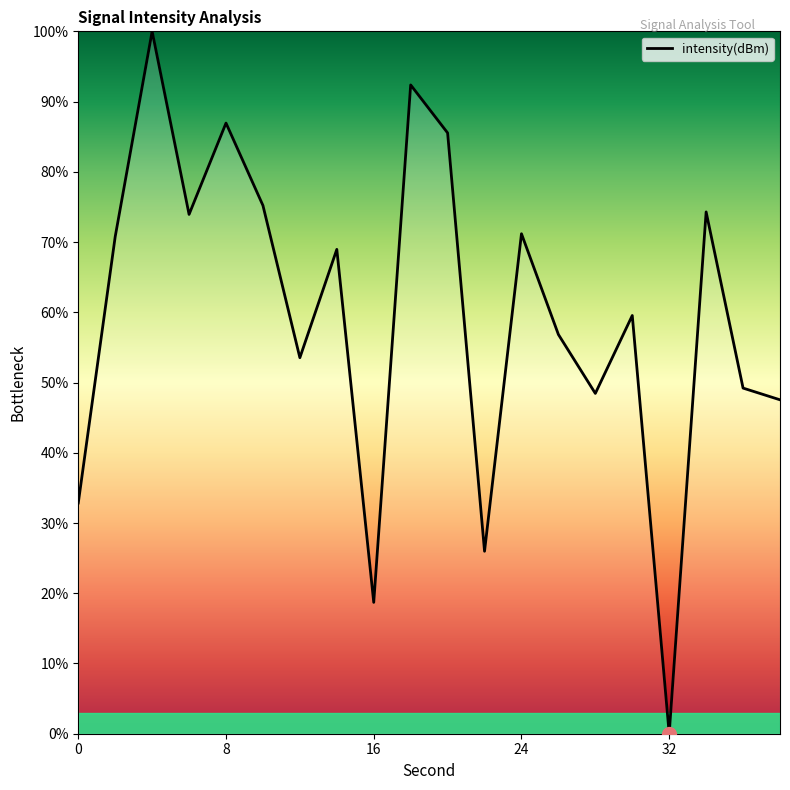

What is the maximum value shown in the chart?

100.0